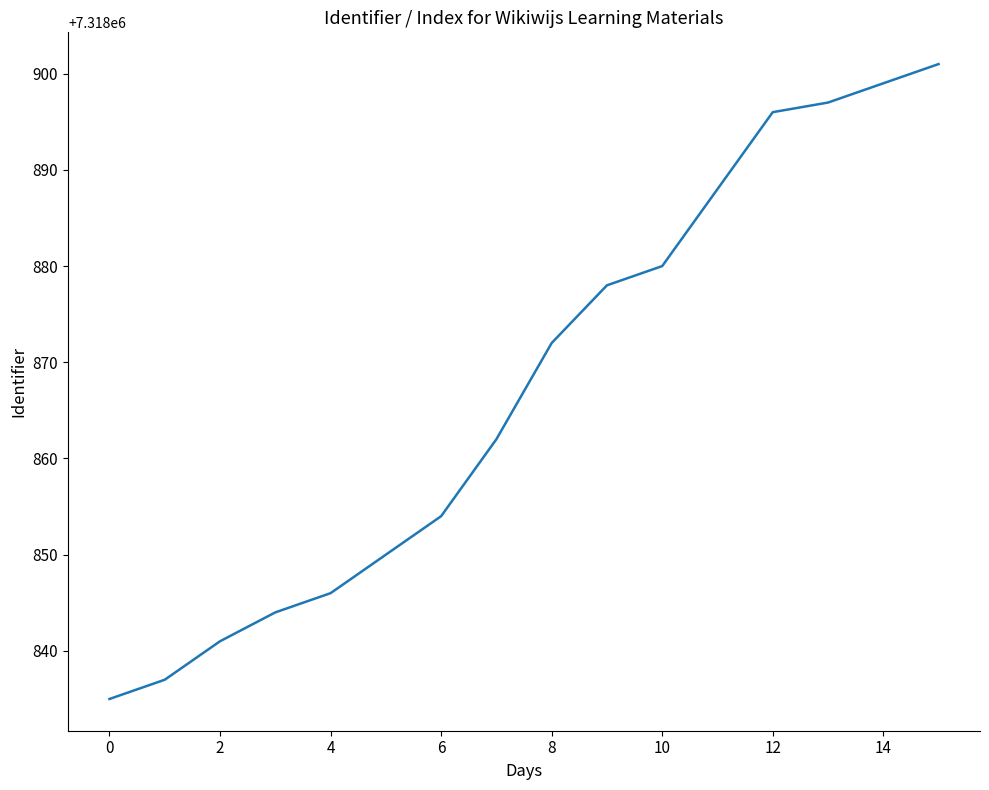

True or false: there are more than 2 points higher than both neighbors.

False